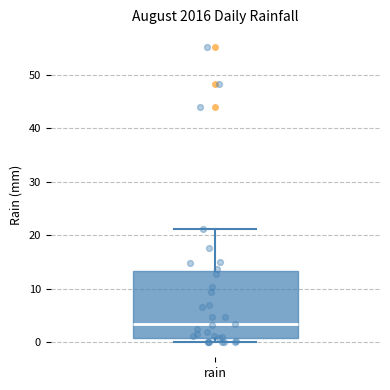

Read this box plot against the y-axis: the position of the median line, the range covered by the box, and the ends of both whiskers. The values are not printed on the chart, so give them approximately, as read against the axis.

median 3, box 1 to 13, whiskers 0 to 21